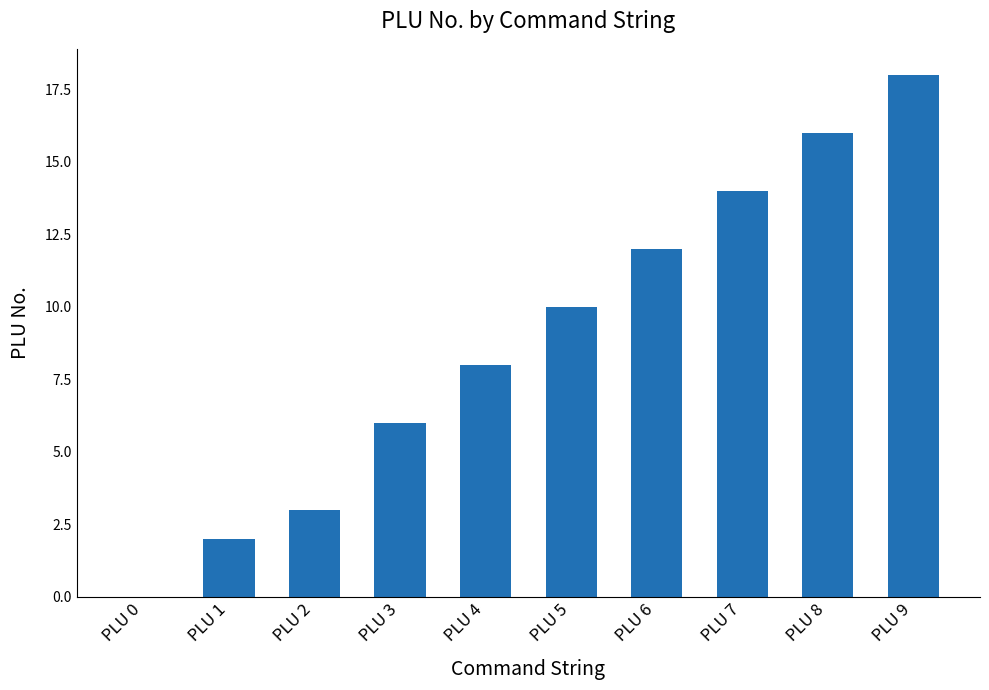

What is the sum of all values?

89